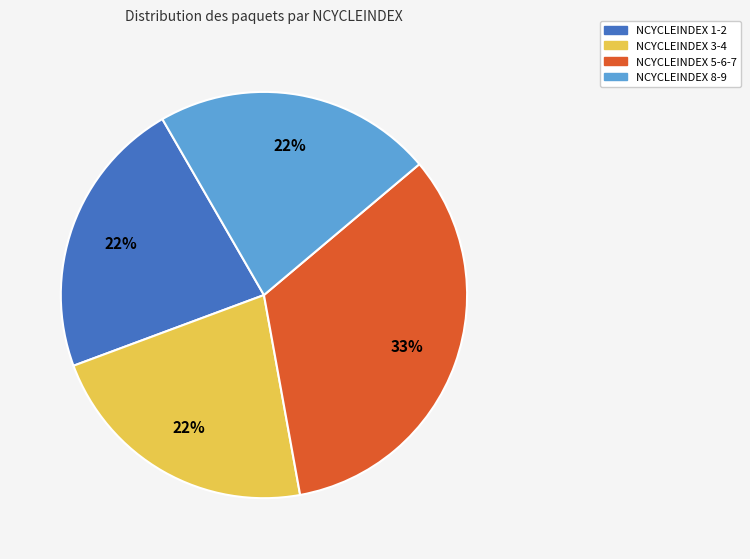

Count the number of slices in the pie.

4